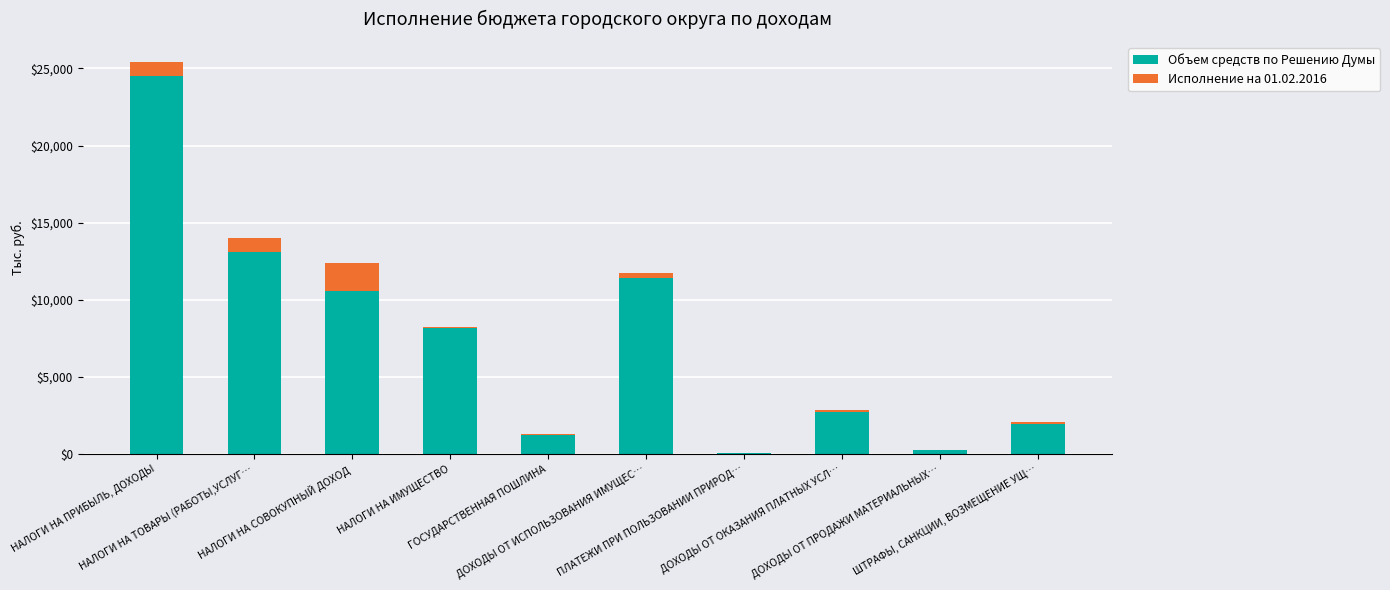

What is the maximum value for Объем средств по Решению Думы?

24531.5